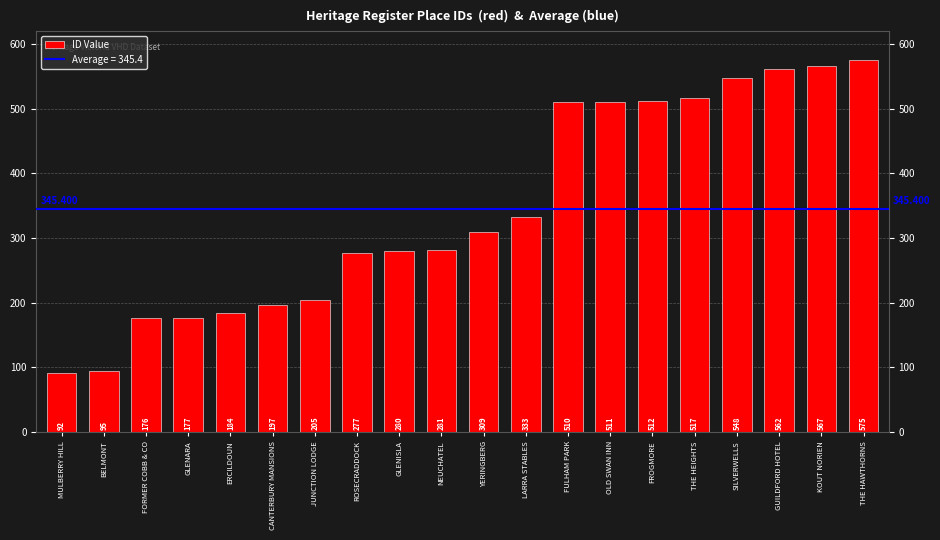

What is the maximum value shown in the chart?

575